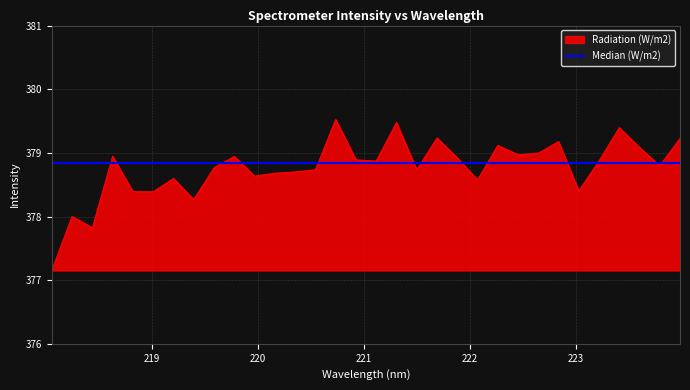

Rank the categories by value from highest to lowest.

220.7354, 221.3083, 223.408, 221.6902, 223.9802, 222.8355, 222.263, 223.5987, 222.6447, 222.4538, 218.6332, 219.7801, 221.8812, 220.9264, 223.2172, 221.1174, 223.7895, 219.589, 220.5444, 221.4993, 220.3533, 220.1623, 219.9712, 219.2067, 222.0721, 223.0264, 218.8244, 219.0156, 219.3979, 218.2508, 218.442, 218.0596